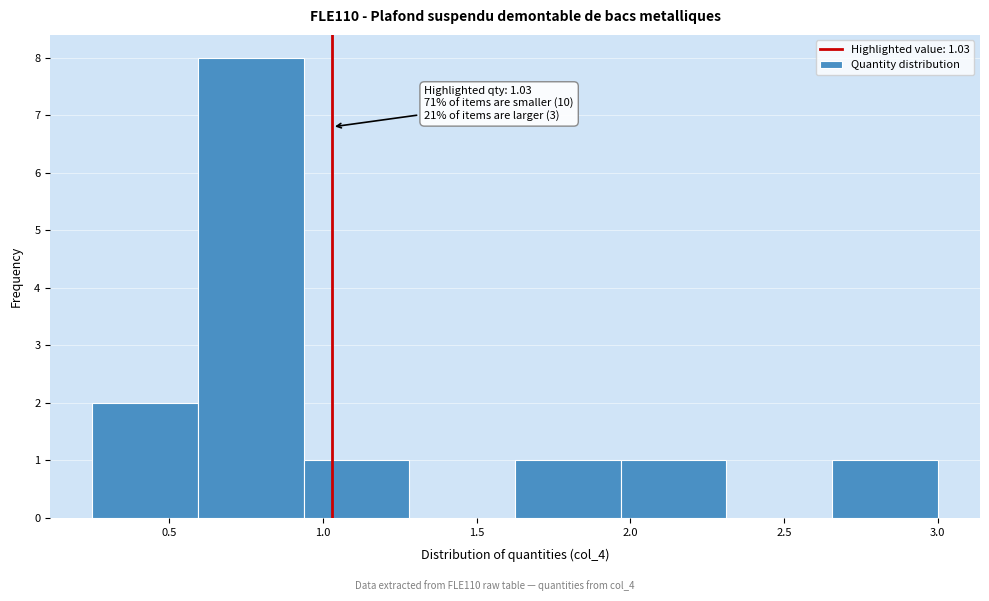

Which range on the x-axis has the tallest bar?

0.60 to 0.95